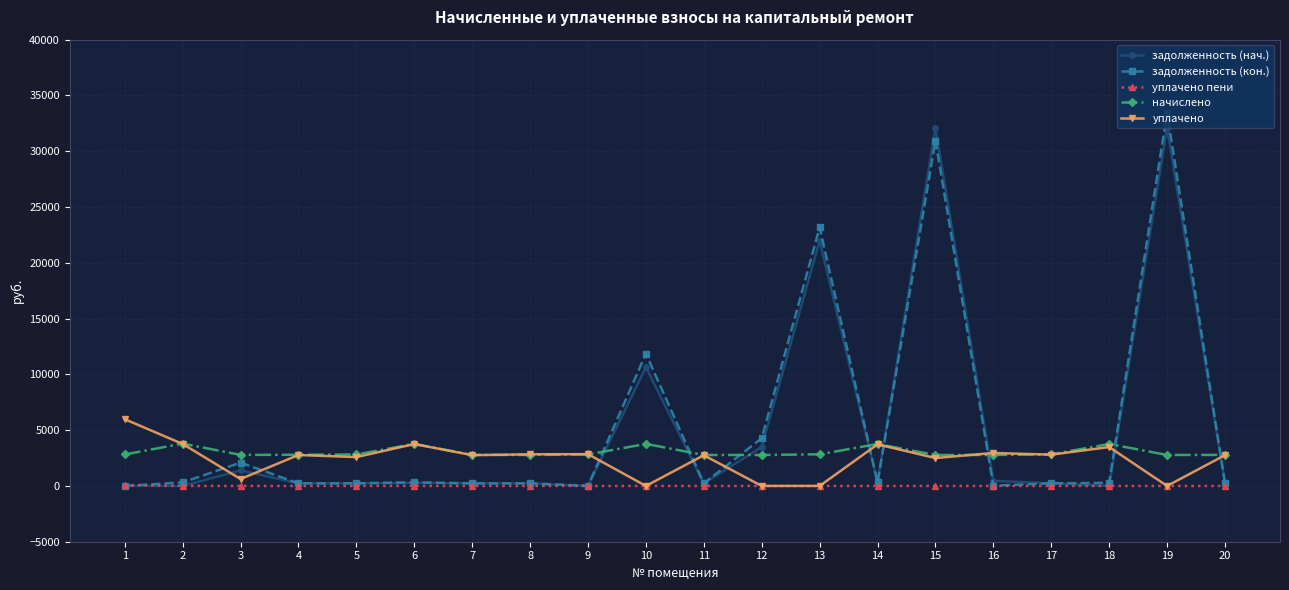

How many values in the задолженность (нач.) series are below 235?

10